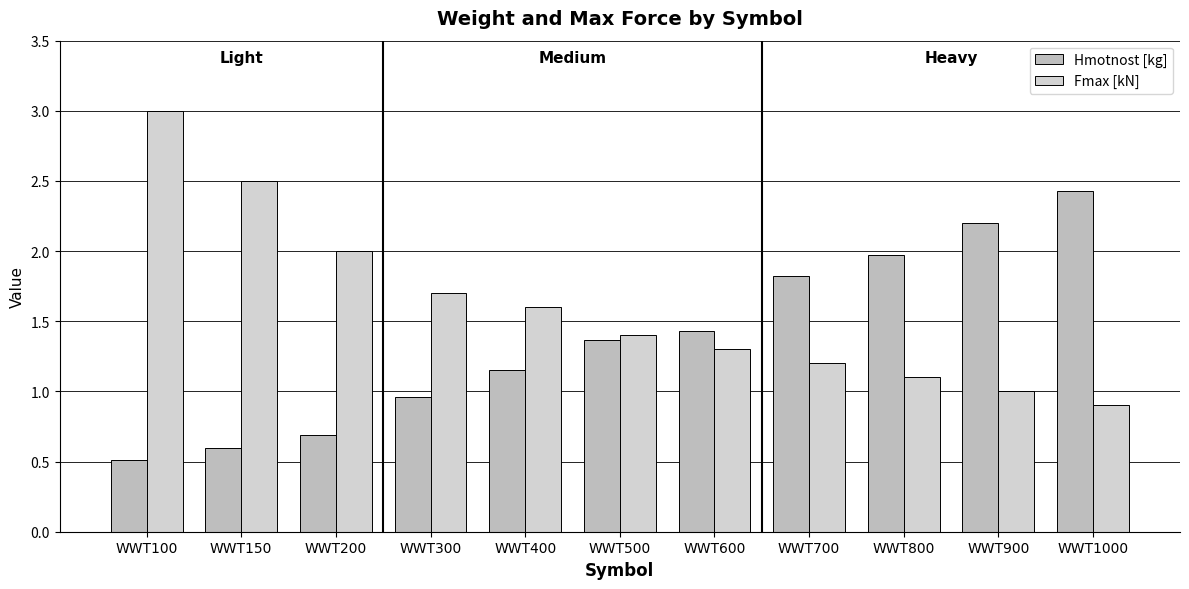

What is the difference between the maximum and second lowest values in the Fmax [kN] series?

2.0